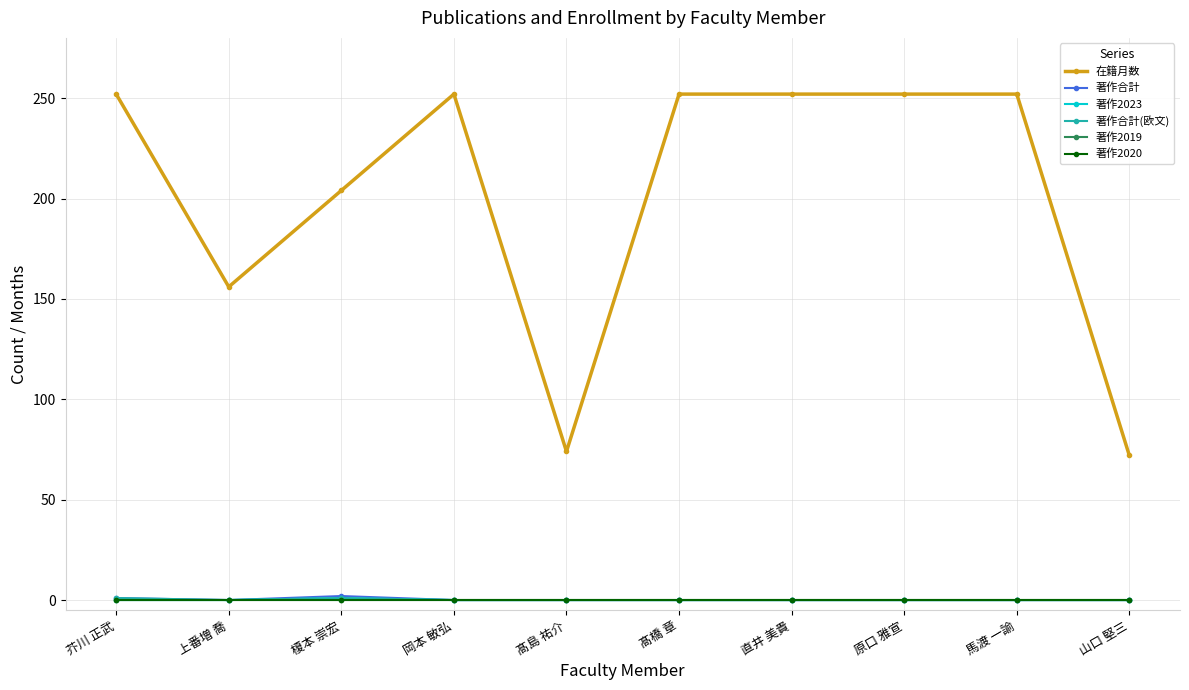

Does the chart have visible grid lines?

Yes